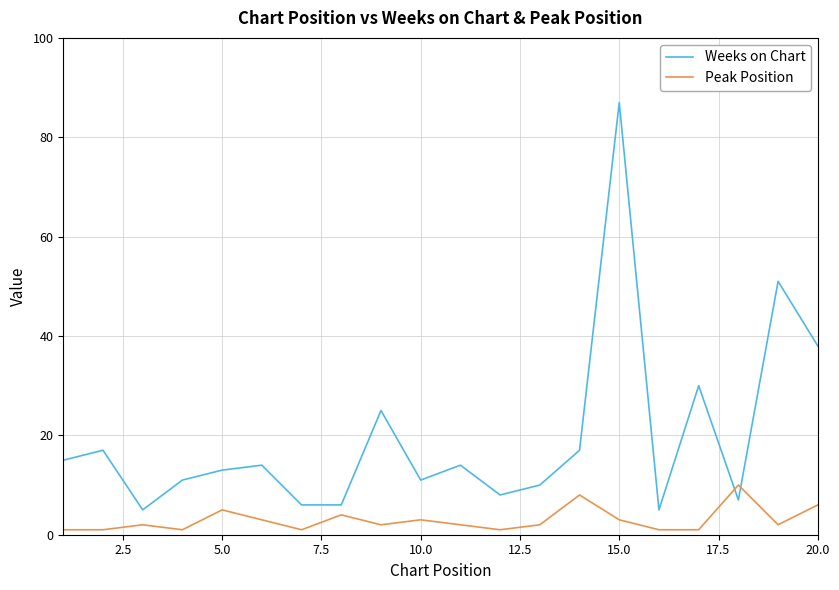

How many times do Peak Position and Weeks on Chart cross each other?

2